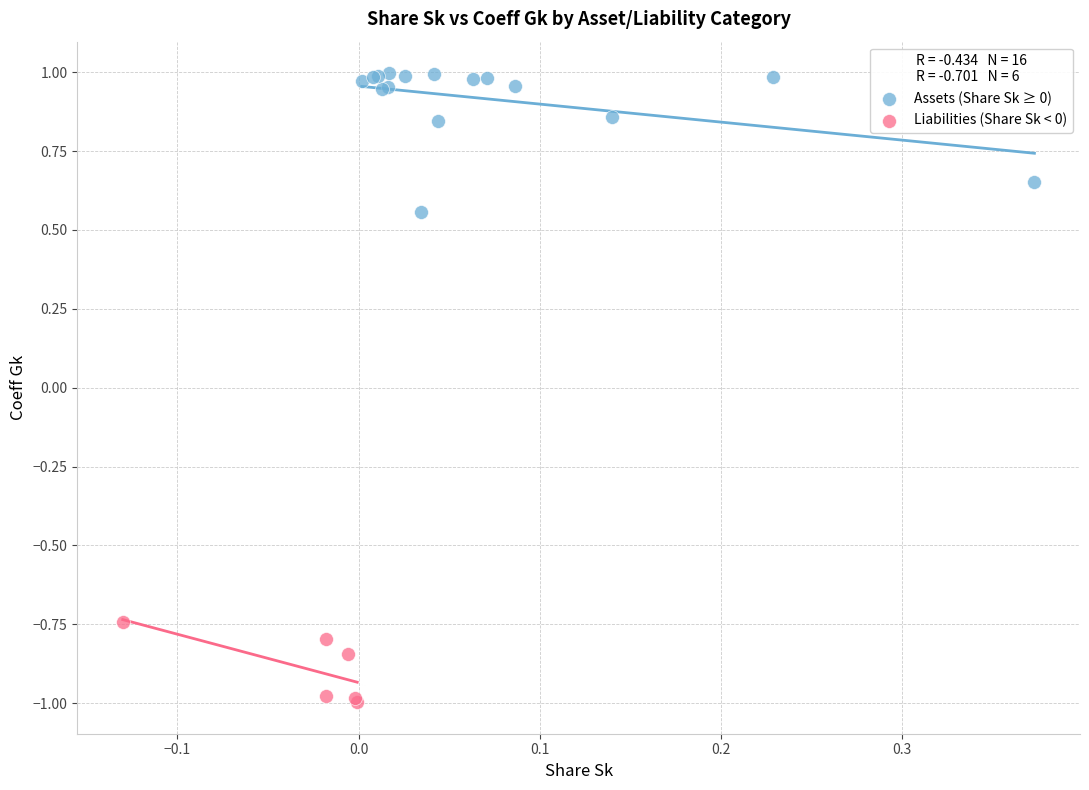

Which series has the widest spread of Y values?

Assets (Share Sk ≥ 0)